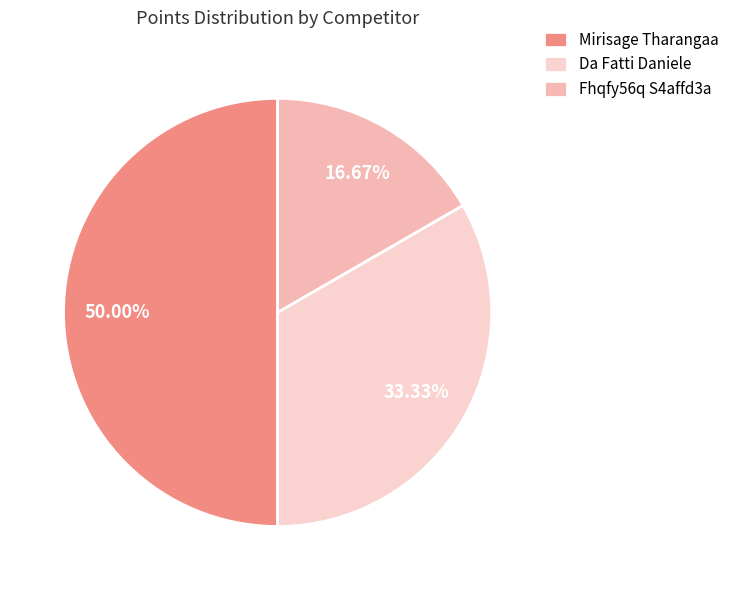

To the nearest percent, what percentage of the pie is Mirisage Tharangaa?

50%